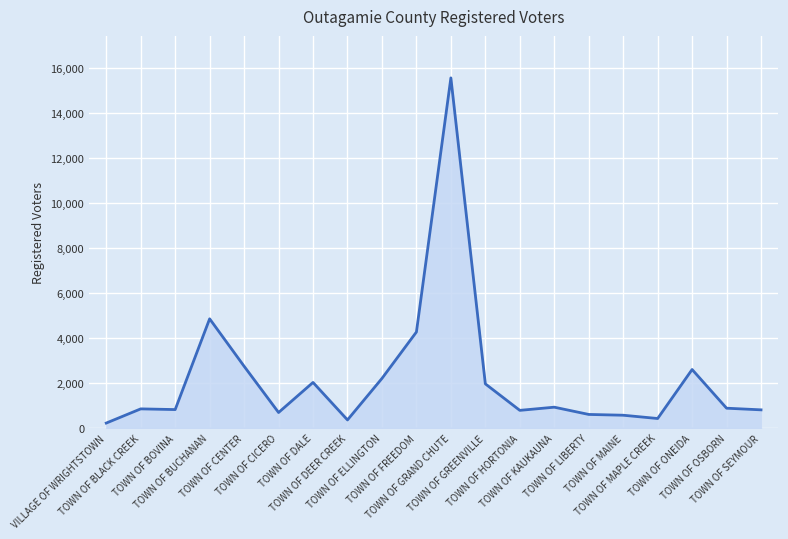

What is the average value?

2200